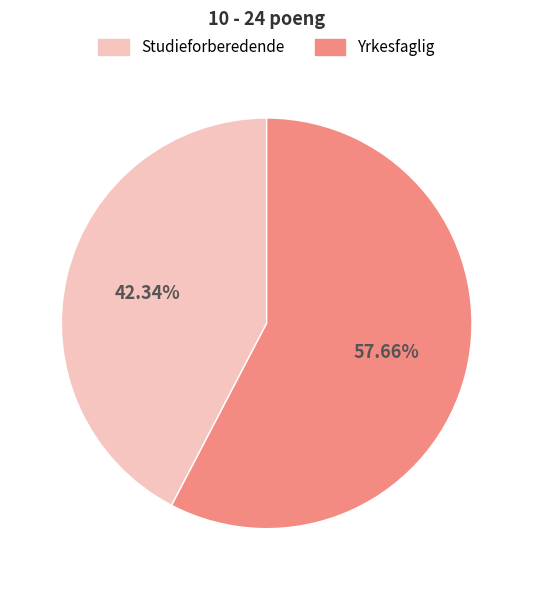

To the nearest percent, what is the combined percentage of Yrkesfaglig and Studieforberedende?

100%